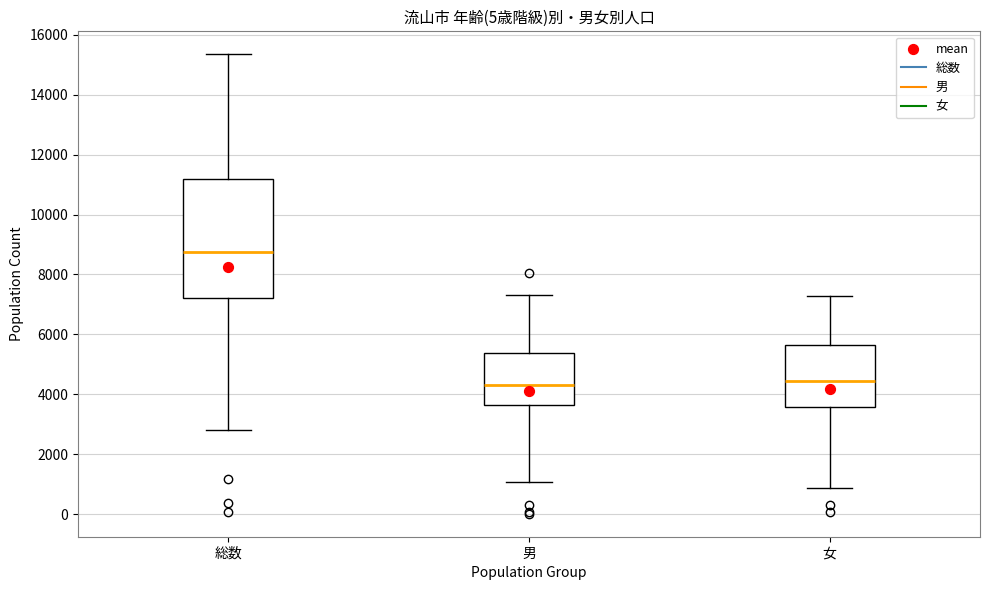

Reading left to right, read every box against the y-axis: the position of its median line, the range the box covers, and the ends of its whiskers. The values are not printed on the chart, so give them approximately, as read against the axis.

総数: median 8800, box 7200 to 11200, whiskers 2800 to 15400
男: median 4200, box 3600 to 5400, whiskers 1000 to 7400
女: median 4400, box 3600 to 5600, whiskers 800 to 7200